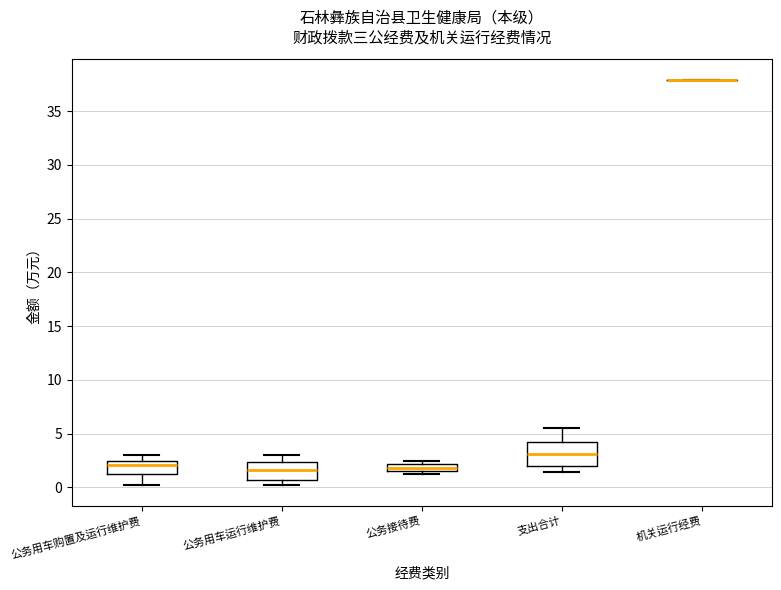

Comparing the boxes themselves (not the whiskers), which one is the tallest?

支出合计